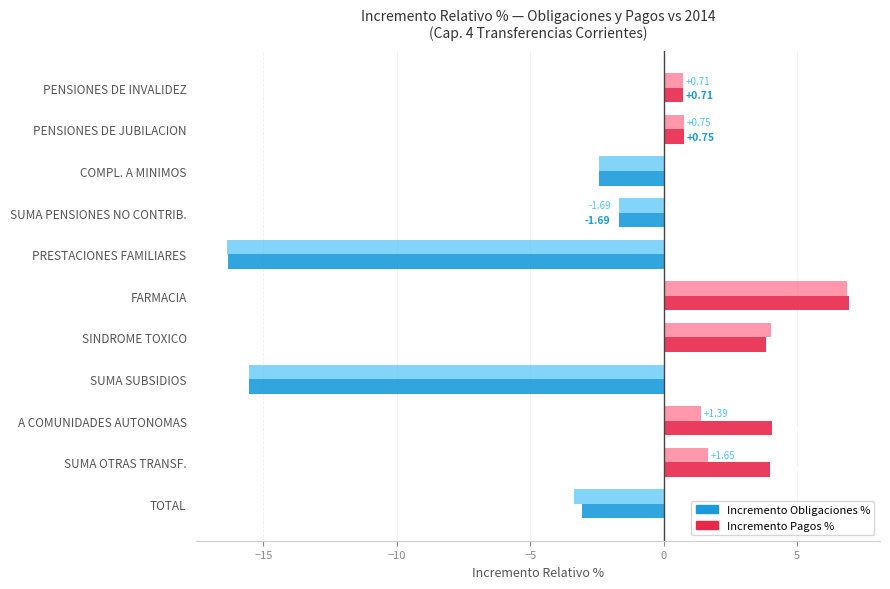

Rank the series by their average value, from lowest to highest.

Incremento Pagos %, Incremento Obligaciones %